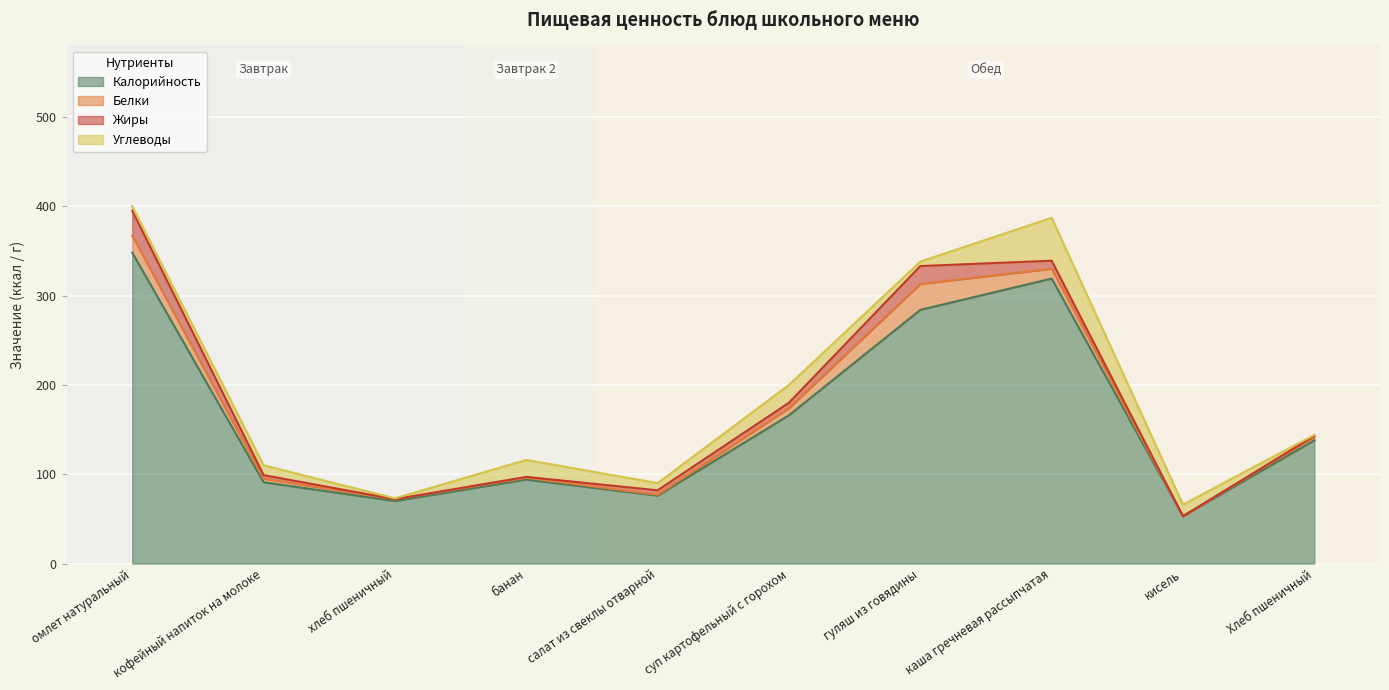

Reading left to right, list all the values displayed in this chart.

Калорийность: 348	91	70	94	76	166	284	319	53	138
Белки: 19	4	2	2	1	8	29	11	0	4
Жиры: 28	4	0	1	5	6	20	9	0	1
Углеводы: 5	11	1	19	8	20	5	48	13	1